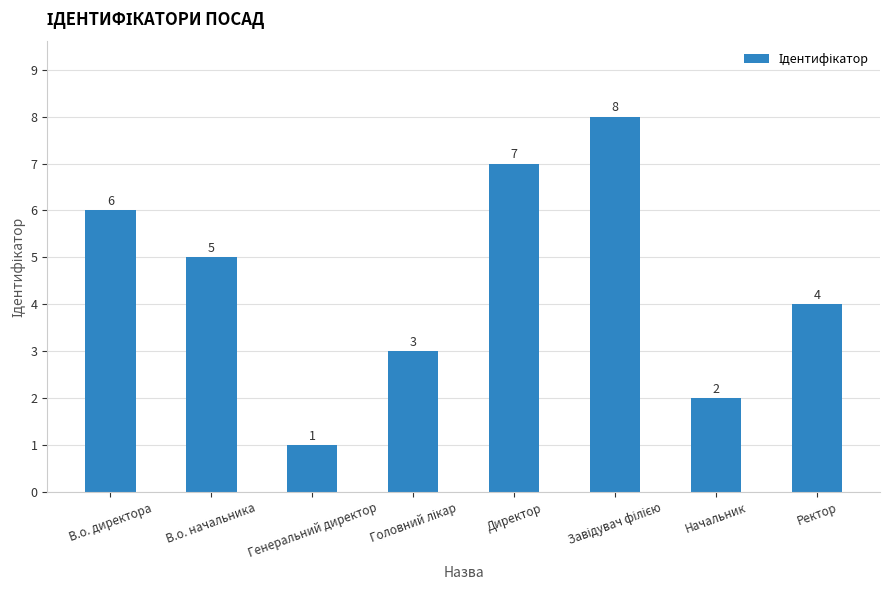

How many data points are less than 5?

4